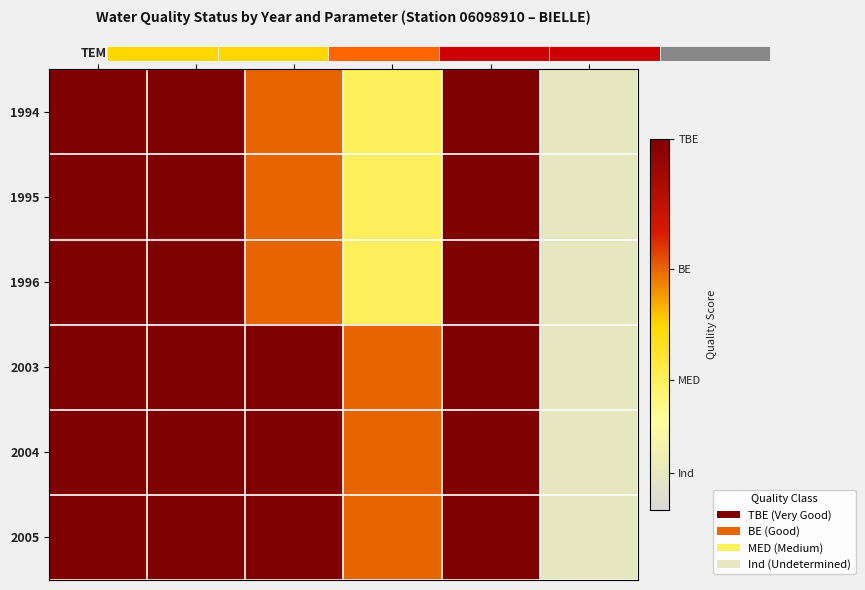

Count the number of data series in this chart.

6